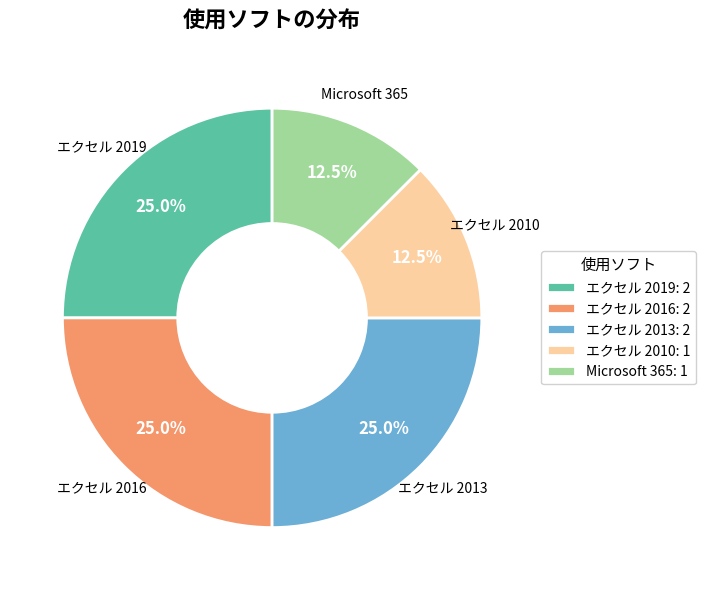

Is the sum of エクセル 2019 and エクセル 2010 greater than half?

No